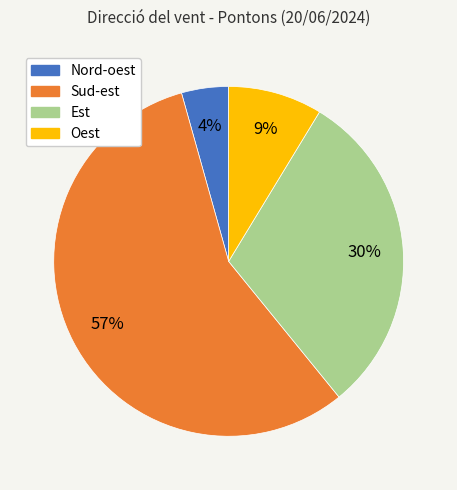

Rank the categories by value from highest to lowest.

Sud-est, Est, Oest, Nord-oest